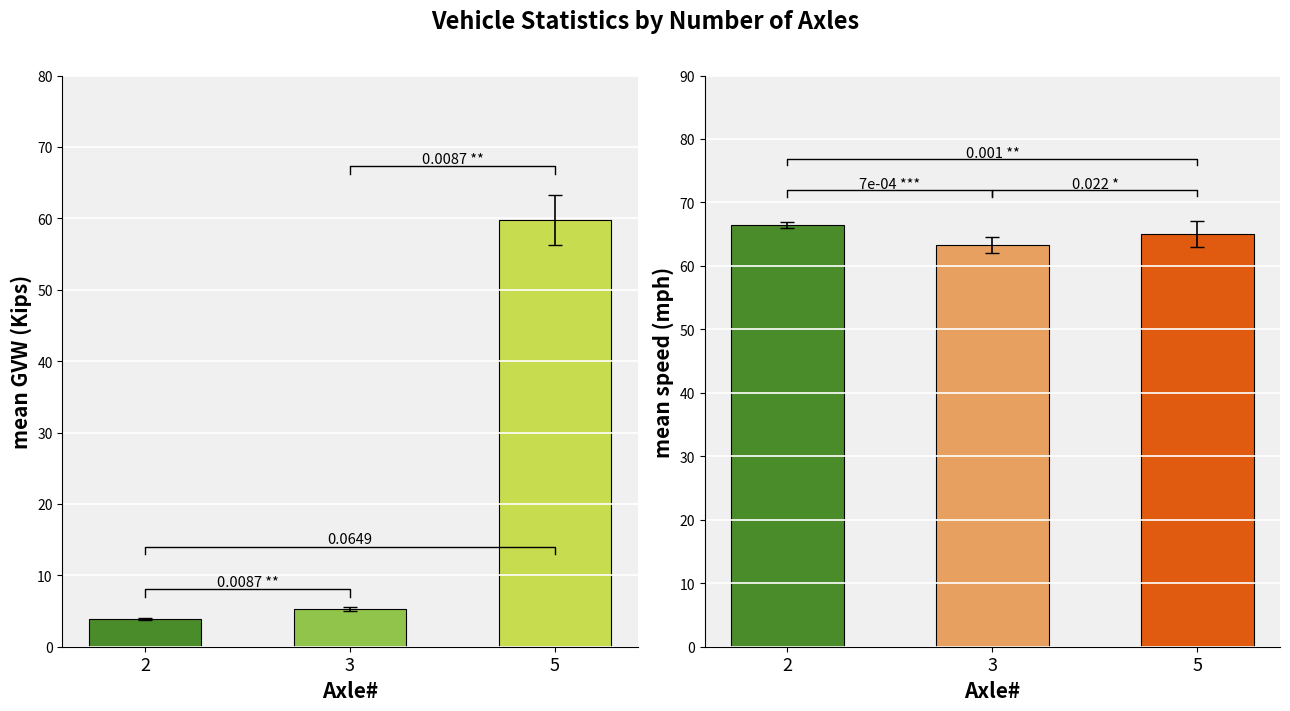

At which category is the sum across all series the highest?

5